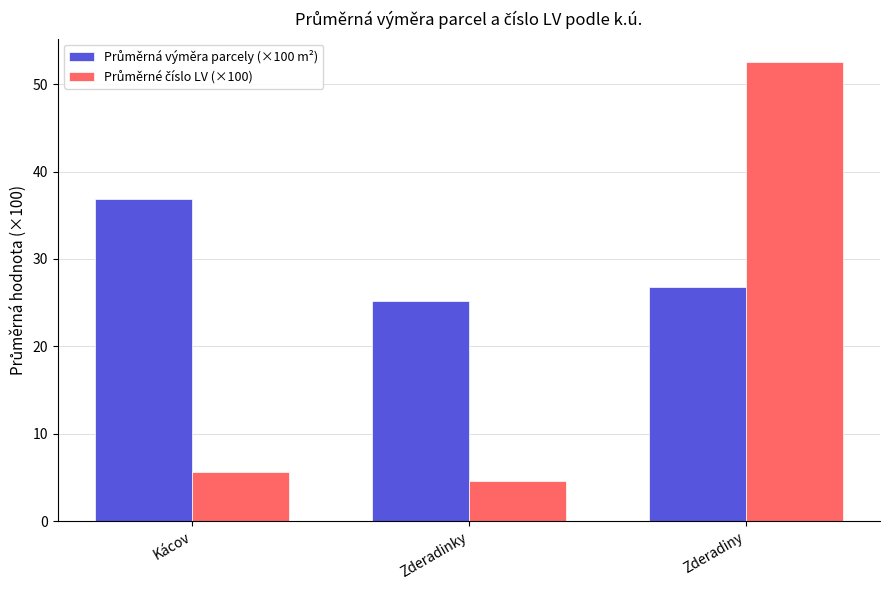

What is the total value across all series at Zderadiny?

79.4